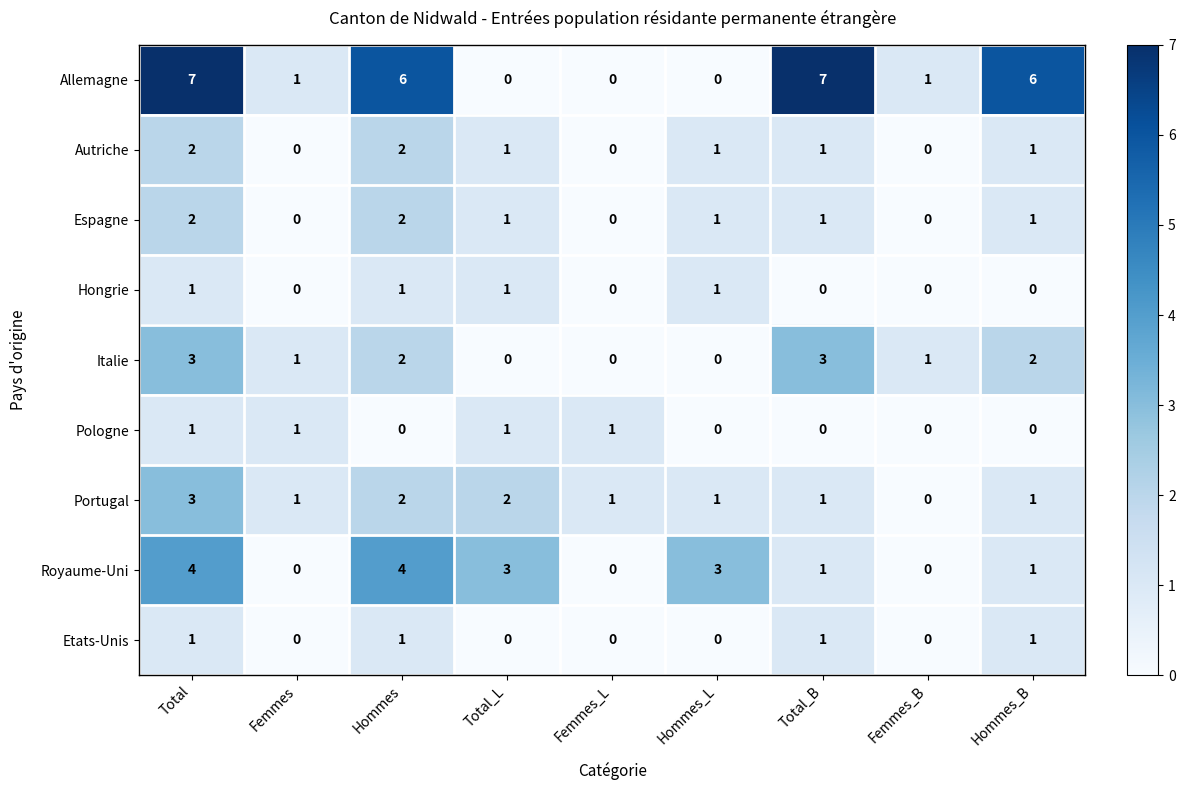

What is the greatest value displayed?

7